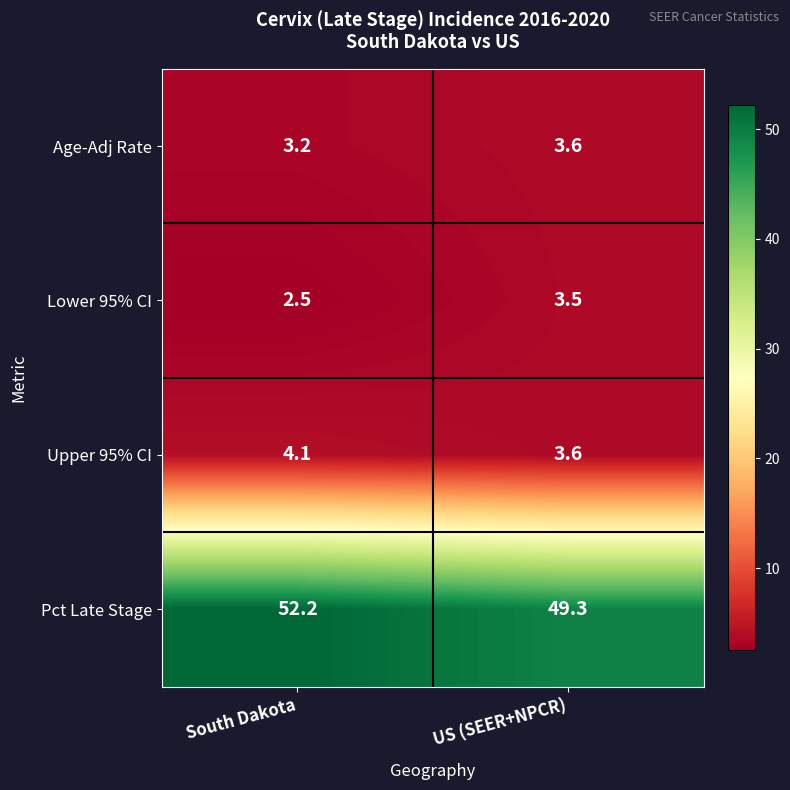

Rank the categories by Age-Adj Rate value from lowest to highest.

South Dakota, US (SEER+NPCR)